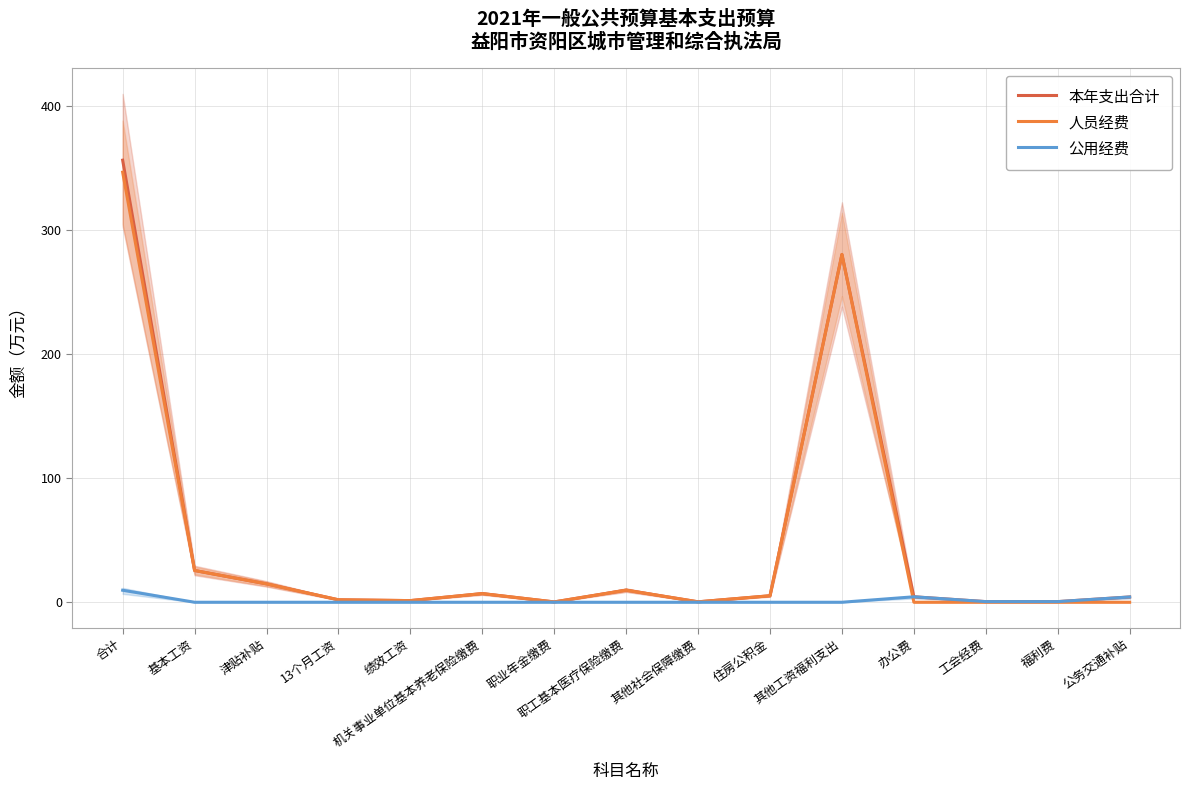

What is the average value of the 本年支出合计 series?

47.5